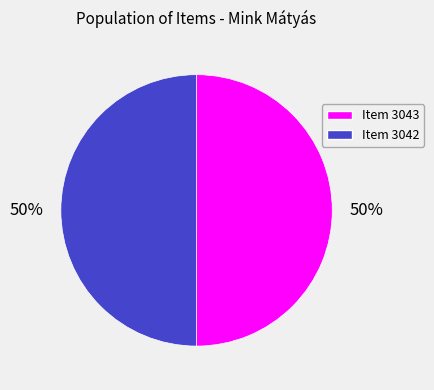

To the nearest percent, what is the average slice percentage?

50%